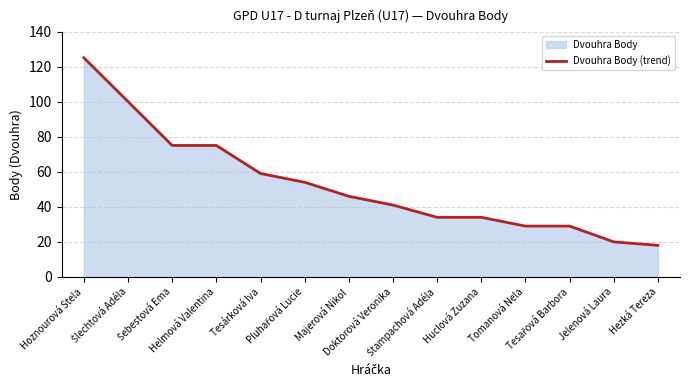

The value at Jelenová Laura is 20. True or false?

True